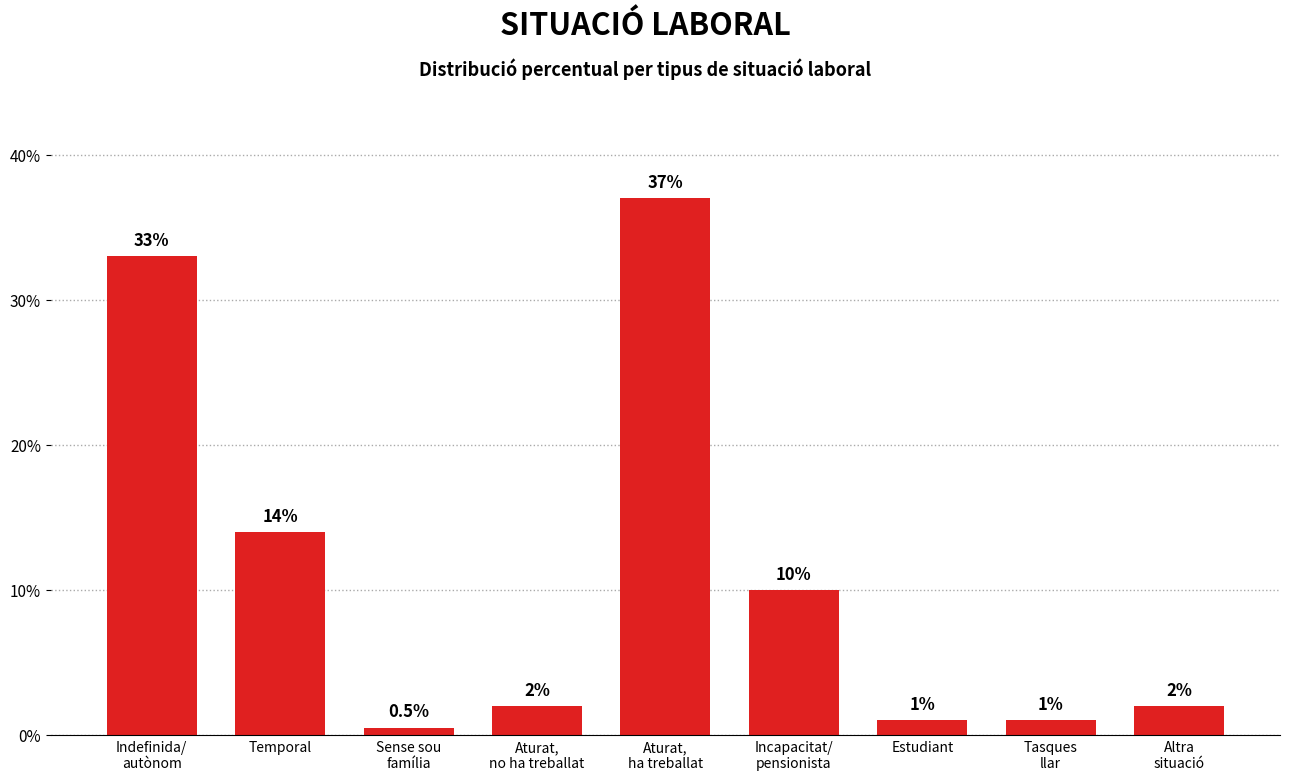

What is the label of the 4th bar from the left?

Aturat,
no ha treballat